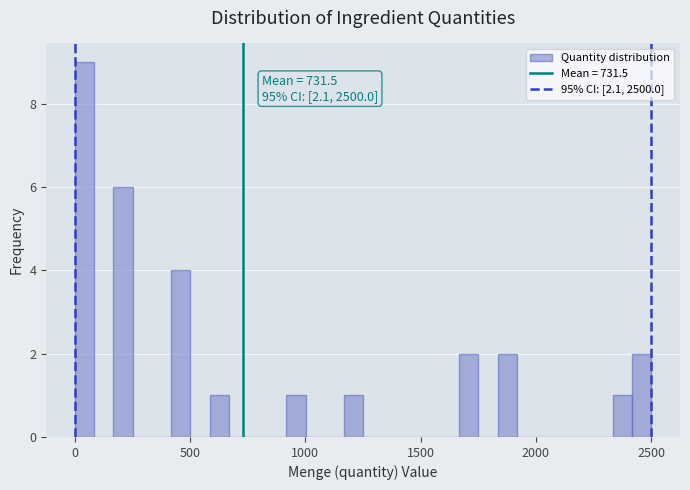

Read against the x-axis, roughly where is the centre of the tallest bar?

50